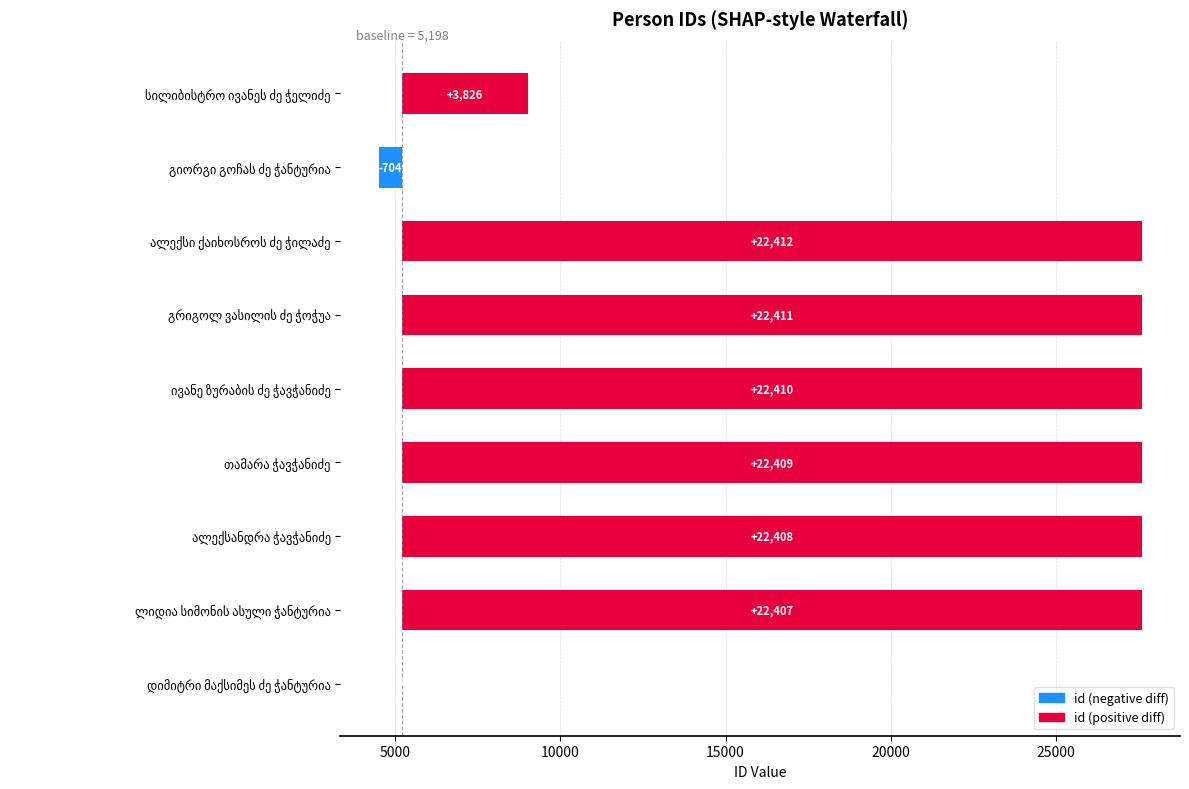

How many distinct data groups are displayed?

1